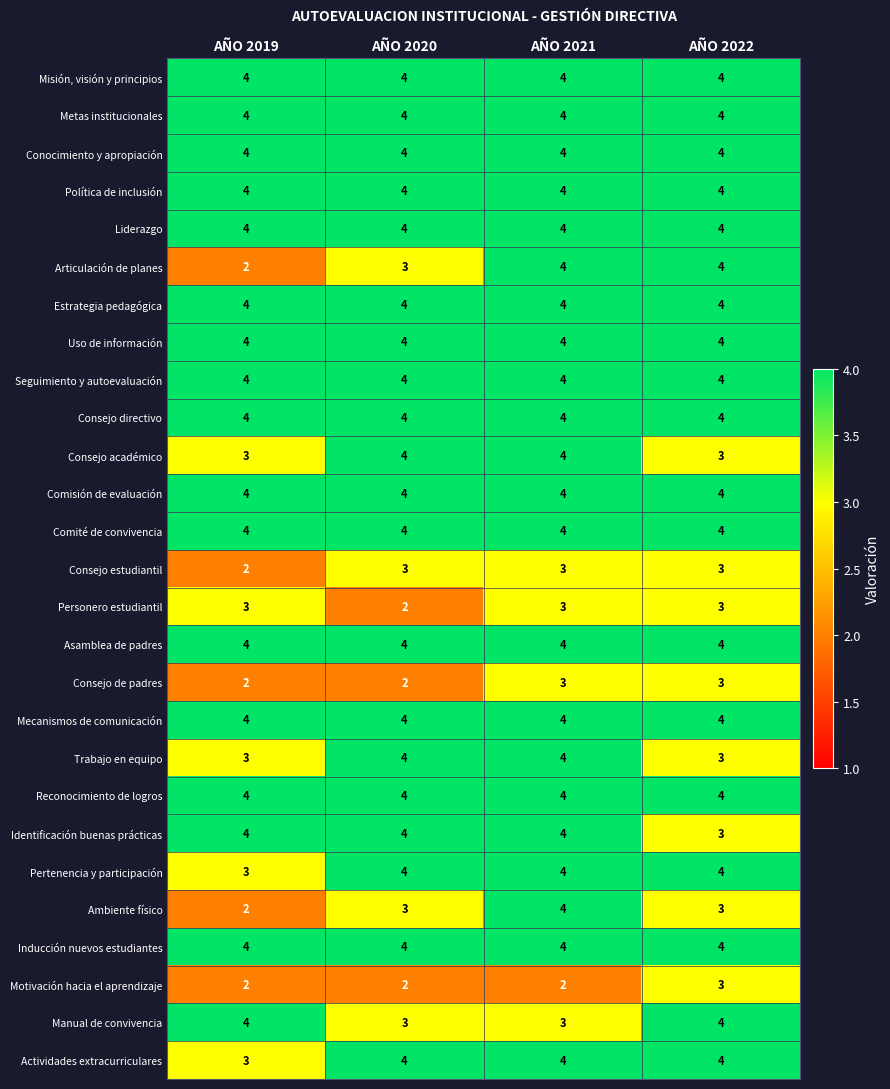

The Inducción nuevos estudiantes series shows 4 at AÑO 2019. True or false?

True